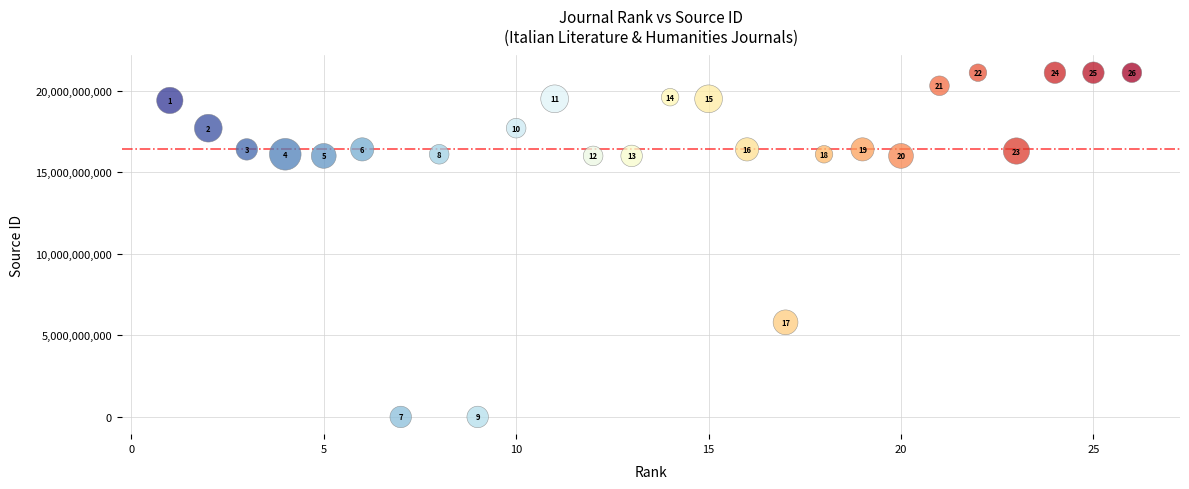

What is the range of X values (max minus min)?

25